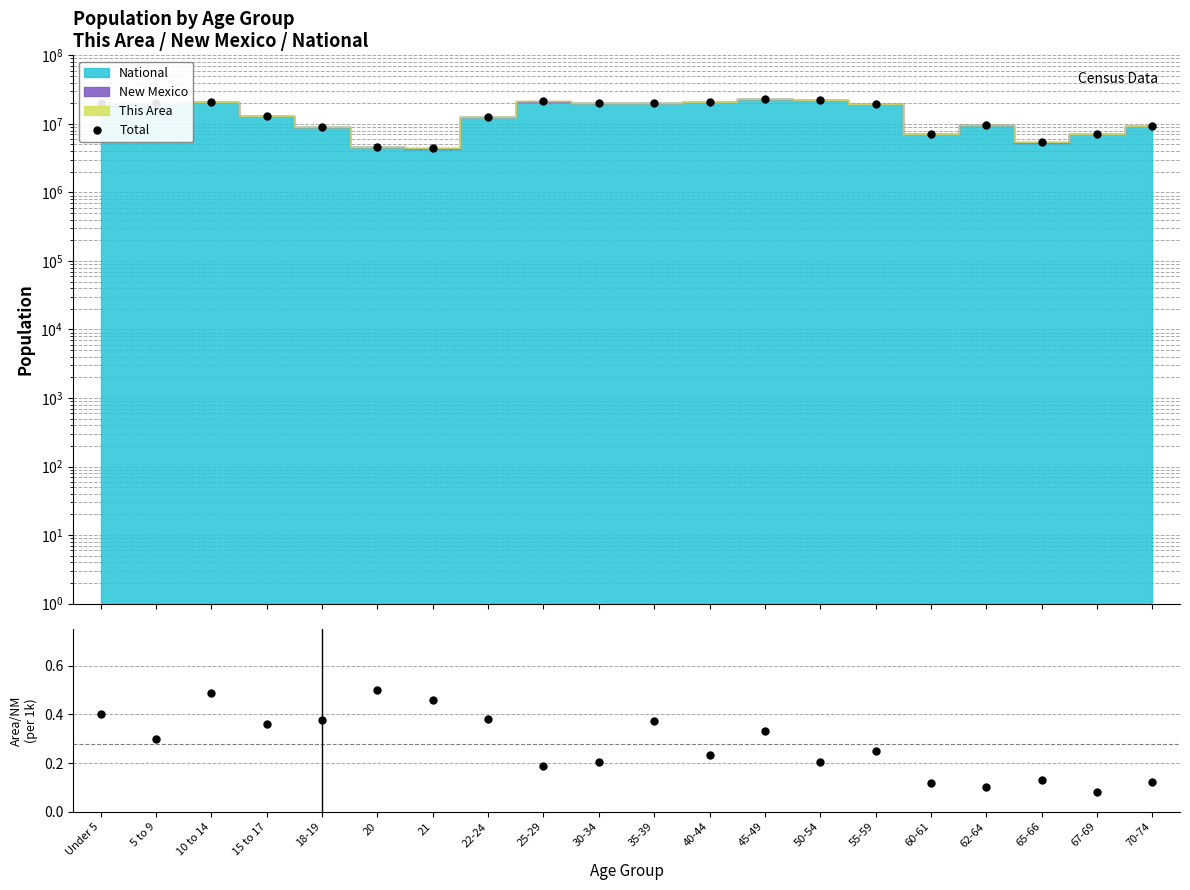

Does the chart display data point markers on the line(s)?

Yes